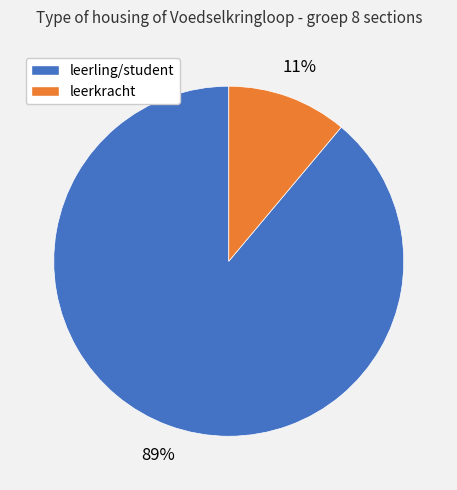

Is there a majority slice in this chart?

Yes